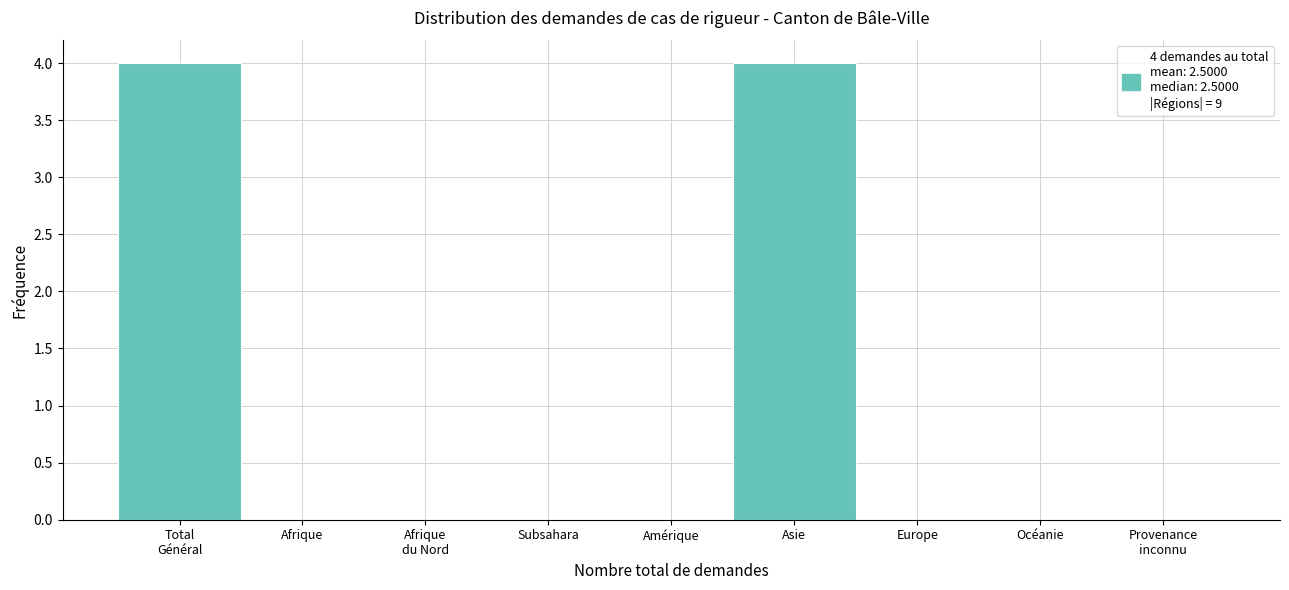

What is the greatest value displayed?

4